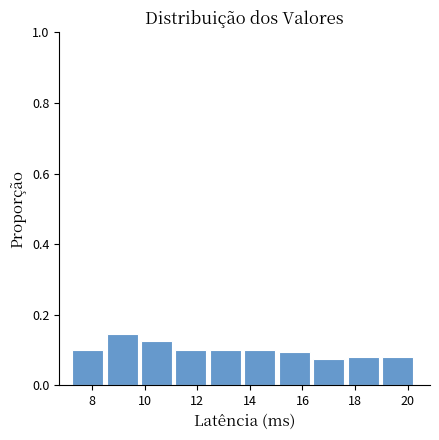

Reading left to right, list every bar in this chart as the range it spans on the x-axis followed by its height. Neither the bar edges nor the heights are printed on the chart, so give them approximately, as read against the axes.

7.2 to 8.6: 0.10
8.6 to 9.8: 0.14
9.8 to 11.2: 0.12
11.2 to 12.4: 0.10
12.4 to 13.8: 0.10
13.8 to 15.0: 0.10
15.0 to 16.4: 0.10
16.4 to 17.8: 0.08
17.8 to 19.0: 0.08
19.0 to 20.4: 0.08